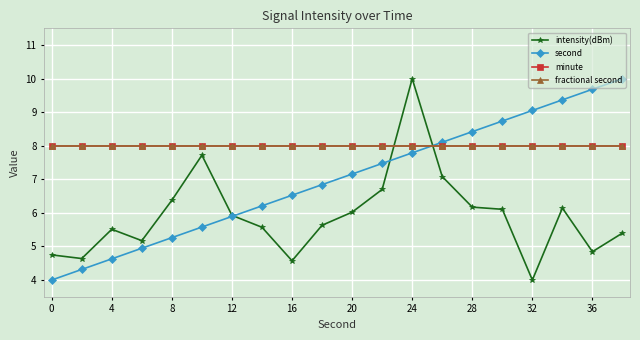

Does the chart have visible grid lines?

Yes